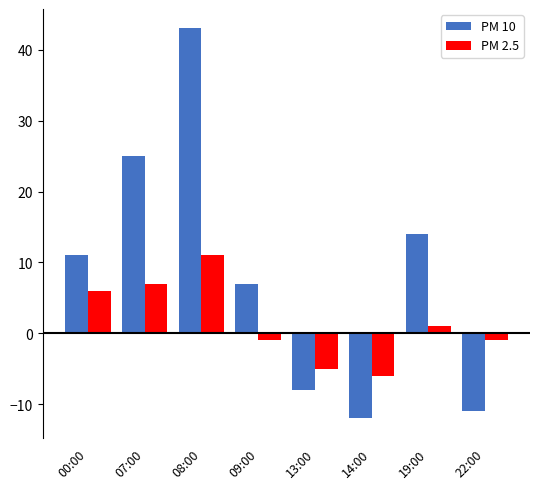

What are all the series names shown in the legend?

PM 10, PM 2.5